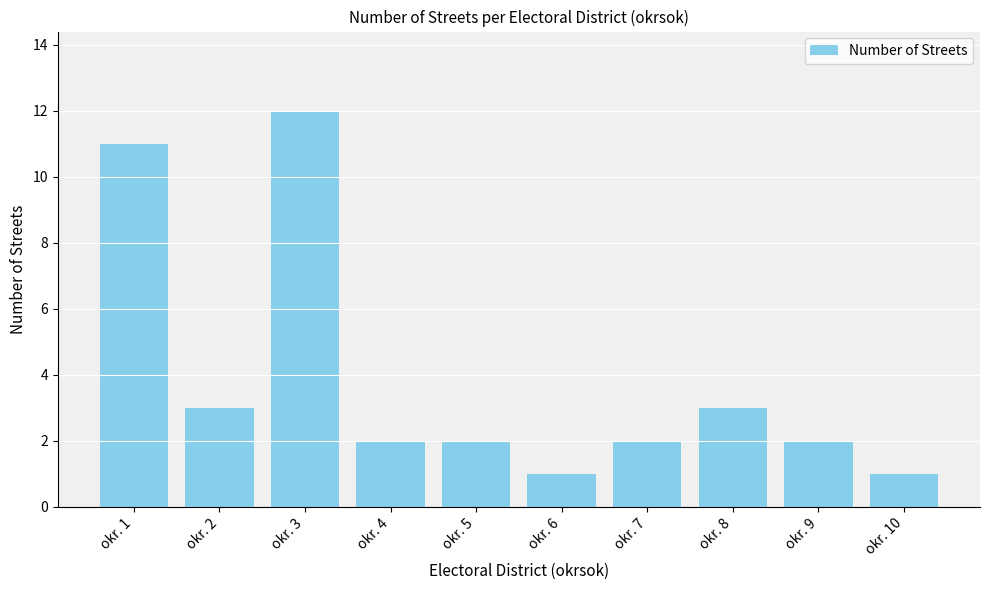

Reading right to left, extract all data points from this chart.

1	2	3	2	1	2	2	12	3	11